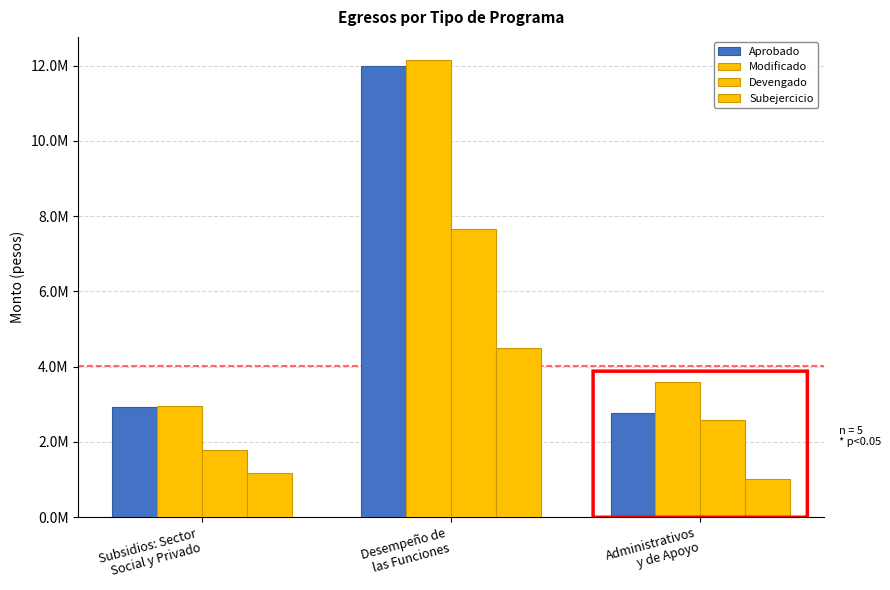

Which series has the widest spread of values?

Aprobado